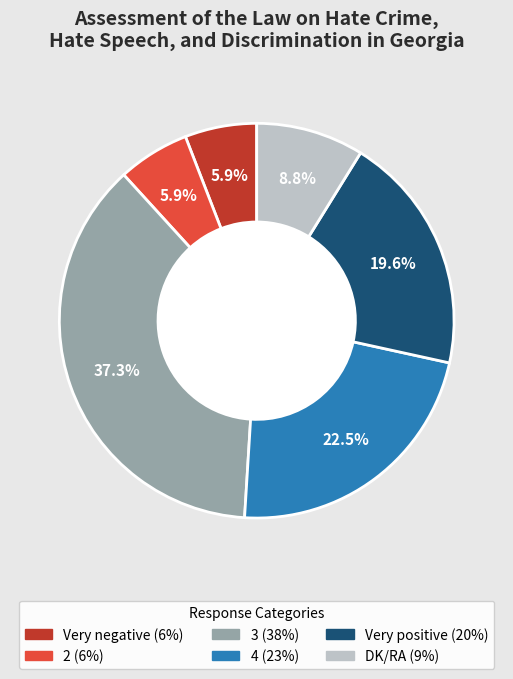

Which has a higher value, Very negative or Very positive?

Very positive